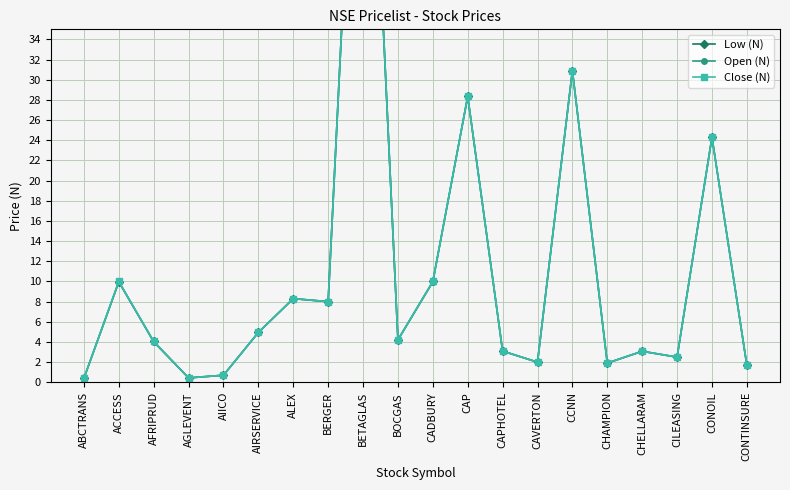

What is the sum of all Open (N) values?

226.8